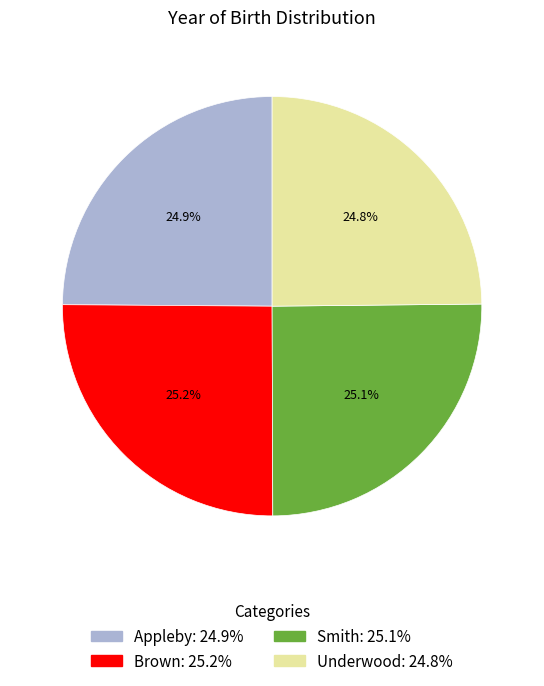

What is the total percentage of Smith and Appleby?

50.0%